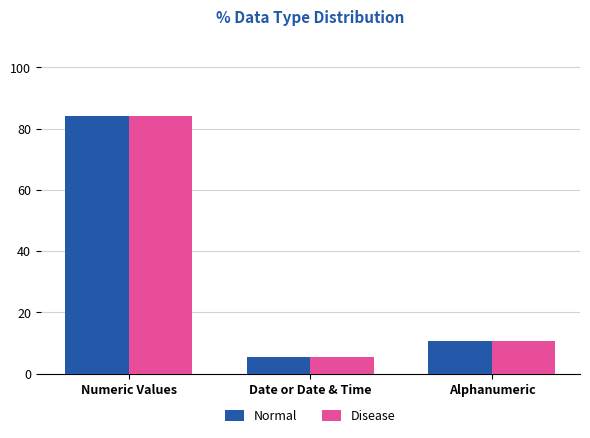

Rank the categories by Disease value from highest to lowest.

Numeric Values, Alphanumeric, Date or Date & Time